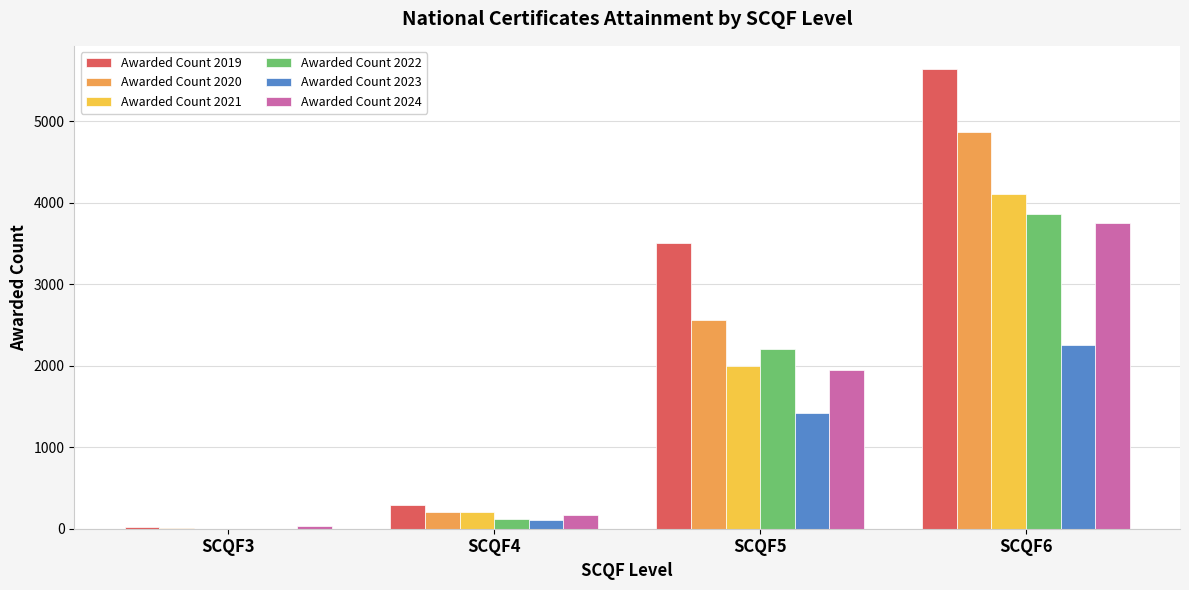

At which category is the sum across all series the highest?

SCQF6